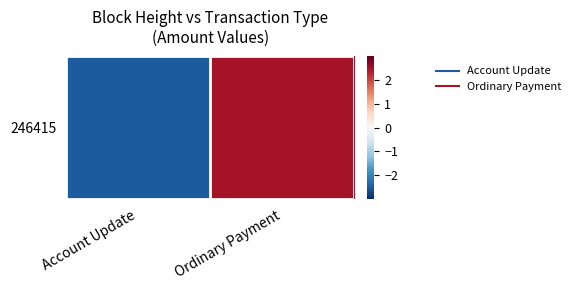

Rank the categories by value from lowest to highest.

Account Update, Ordinary Payment